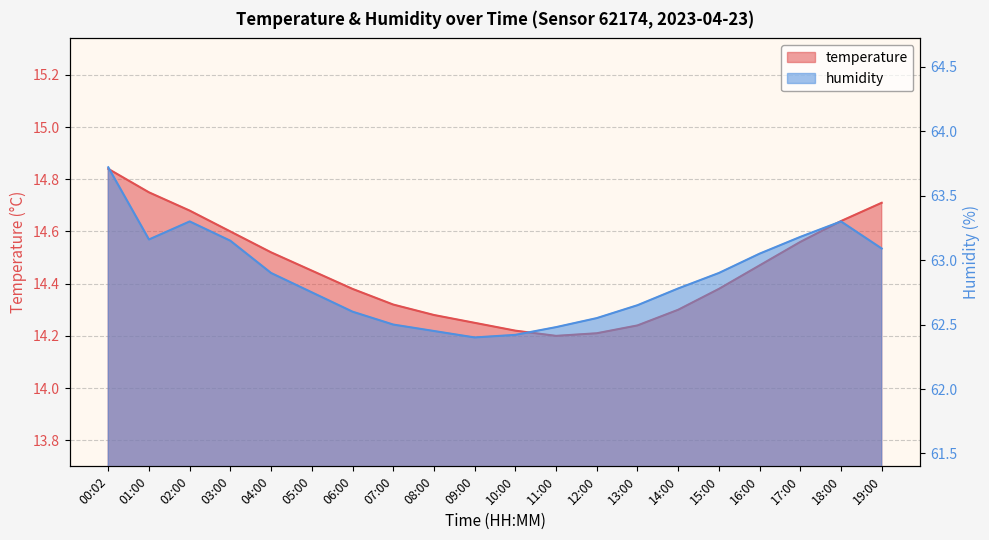

Which series has the largest total across all categories?

humidity